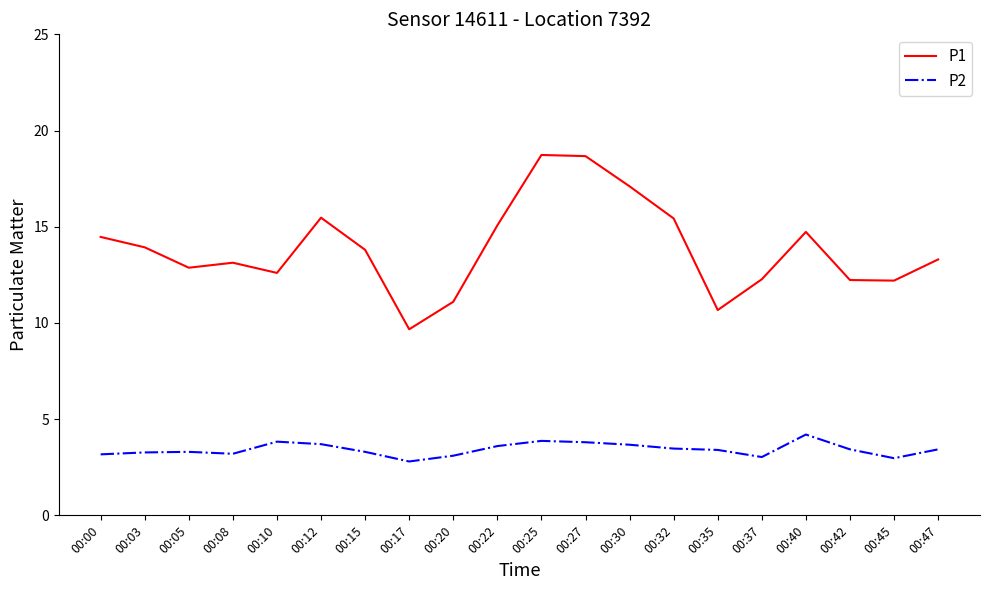

What is the spread (max minus min) of values at 00:17?

6.9